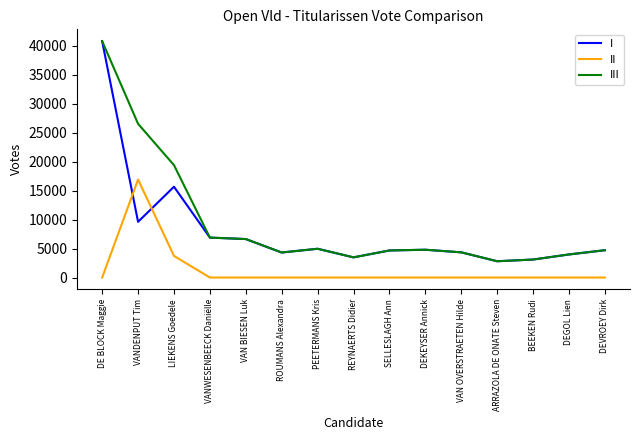

Is this an area chart (filled region under the line)?

No